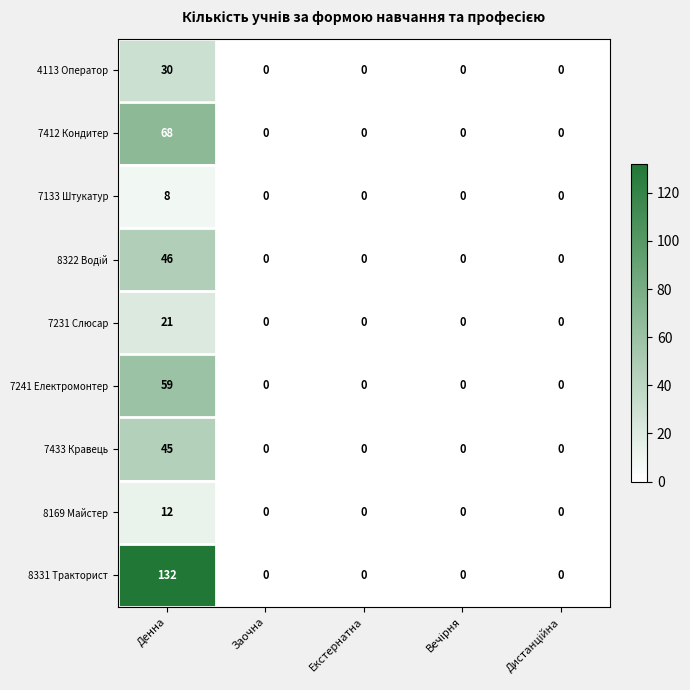

How many values in the 8331 Тракторист series exceed 0?

1